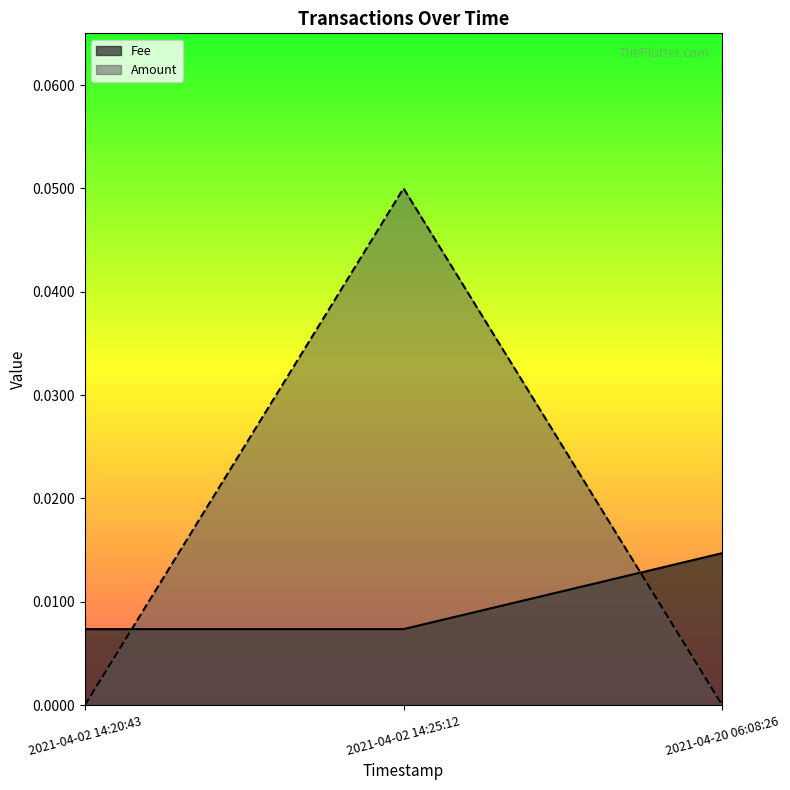

At which category does the chart reach its minimum across all series?

2021-04-02 14:20:43